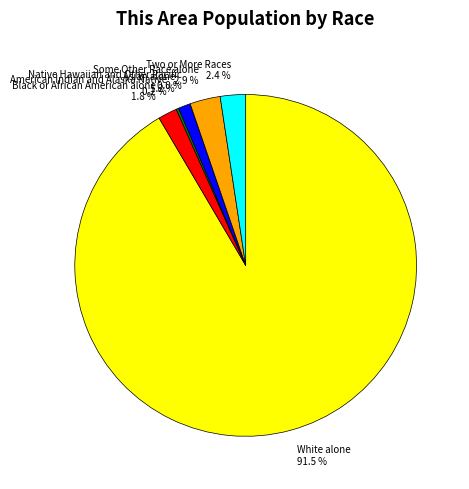

Which category has the smallest portion of the pie?

Native Hawaiian and Other Pacific